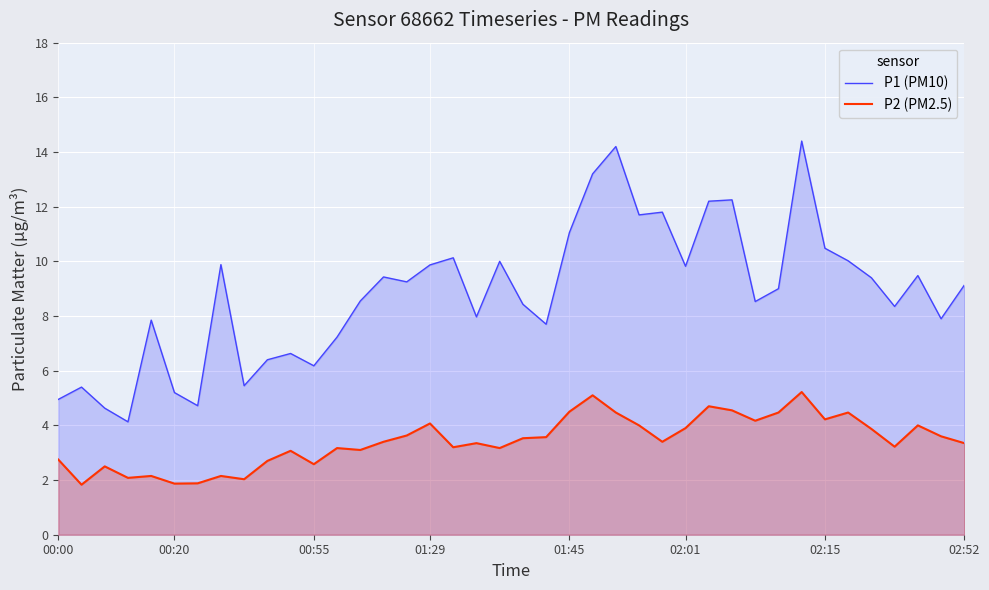

Which series has the largest total across all categories?

P1 (PM10)